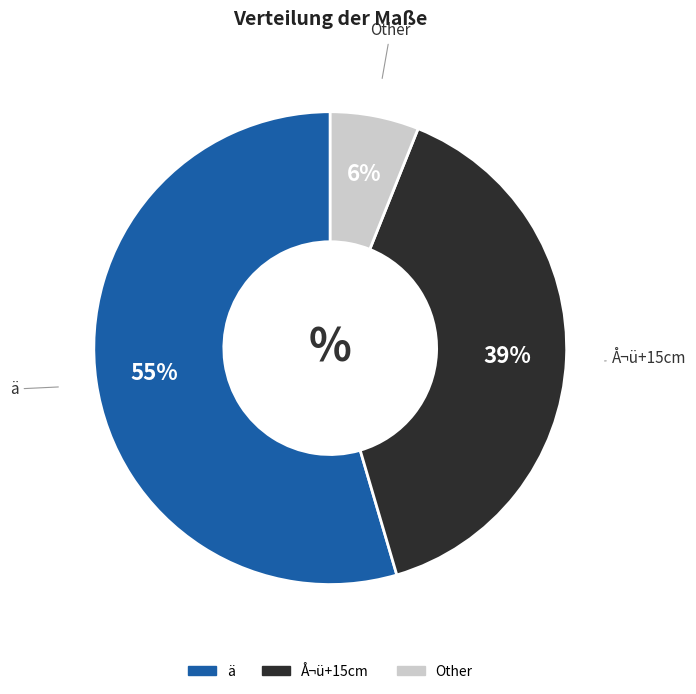

To the nearest percent, what percentage of the pie is Other?

6%